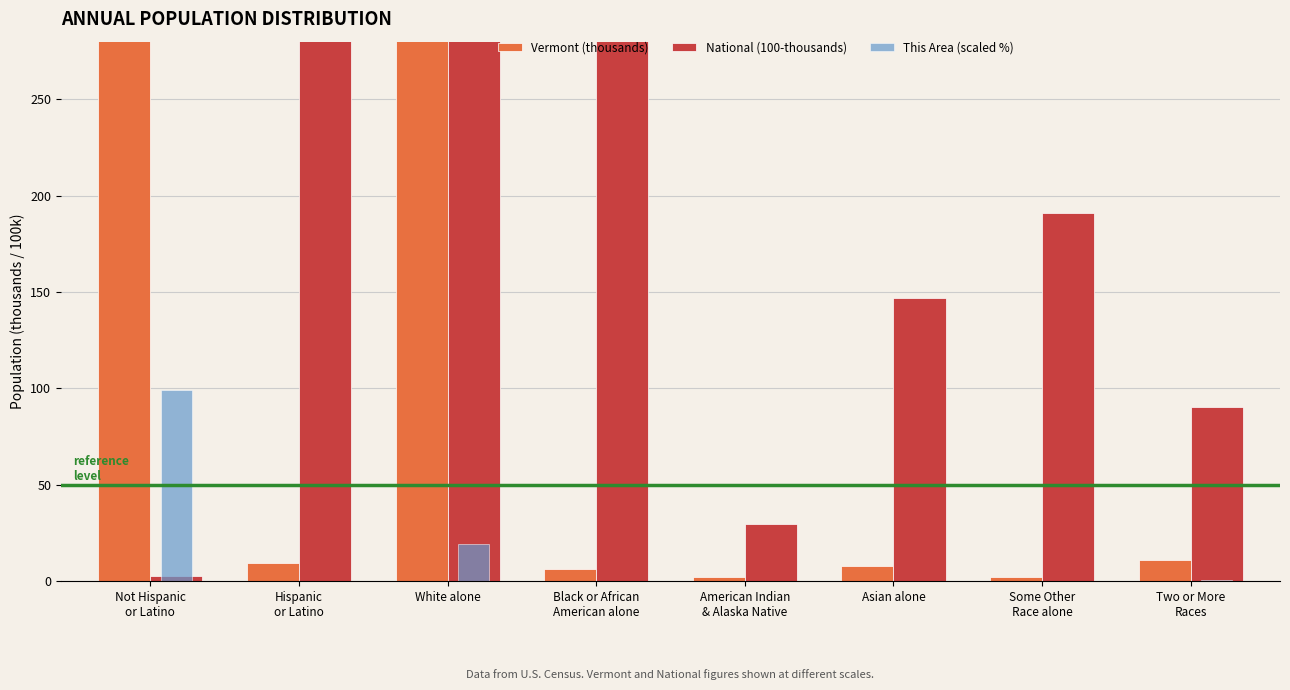

What is the lowest value of the This Area (scaled %) series?

0.1